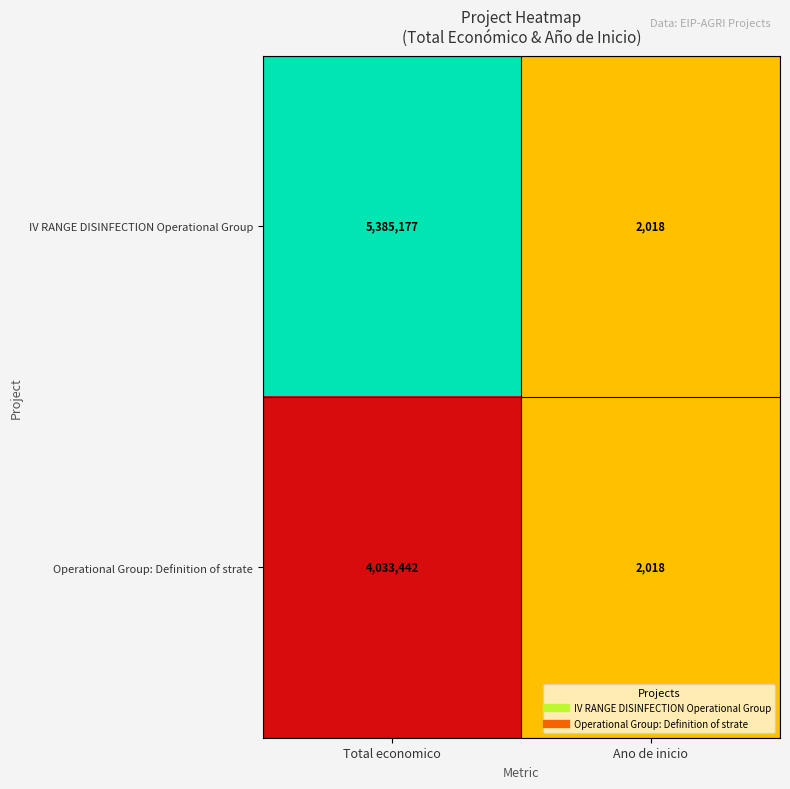

Between Total economico and Ano de inicio, which series saw the biggest shift?

IV RANGE DISINFECTION Operational Group